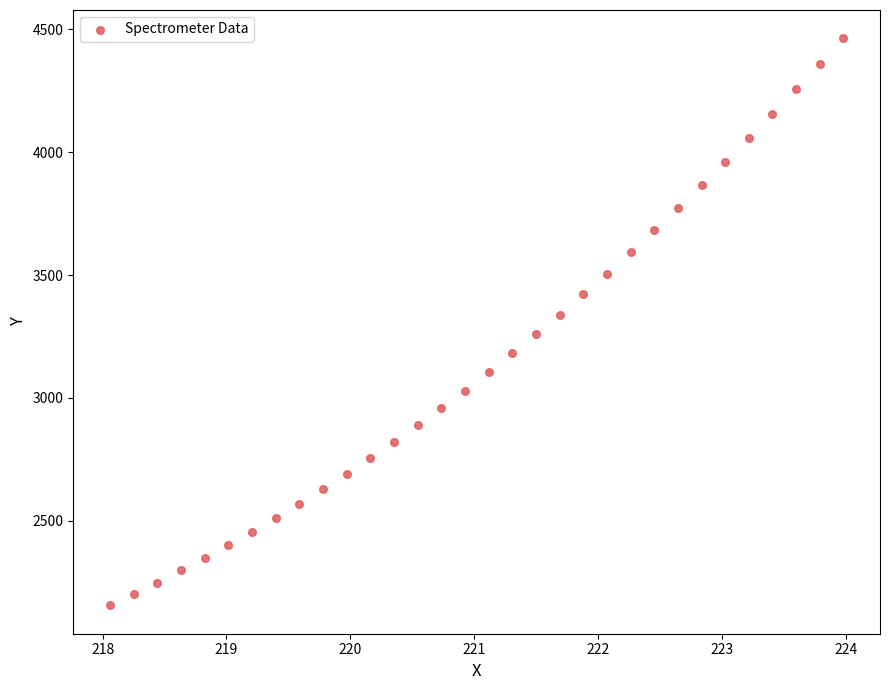

What is the range of Y values (max minus min)?

2308.0